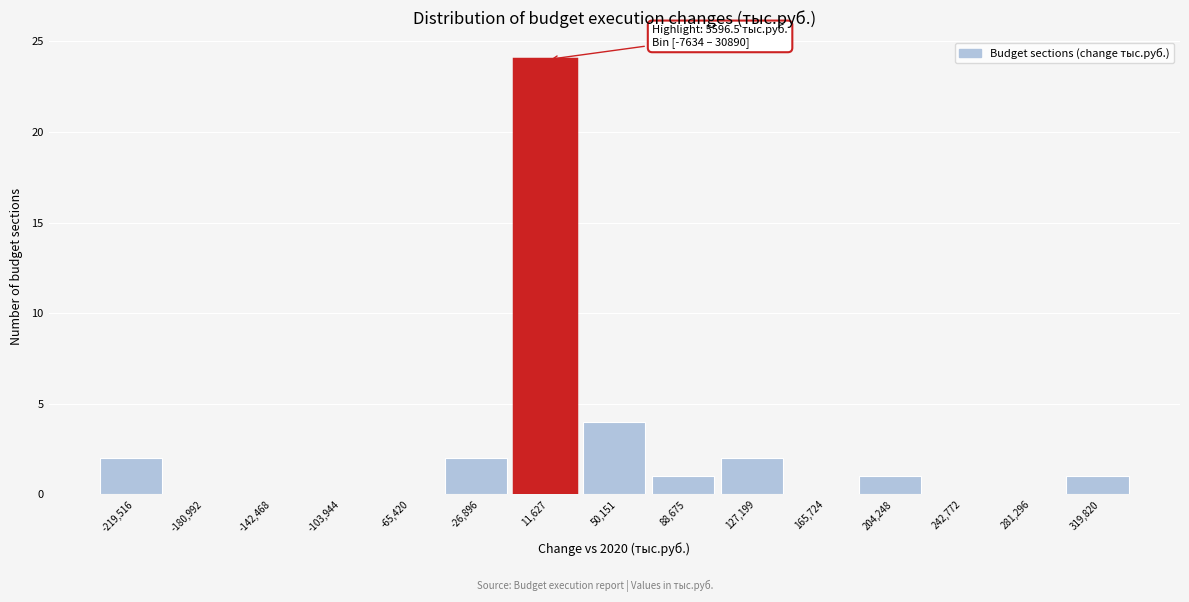

Over which range of the x-axis is the bar tallest?

-10000 to 30000